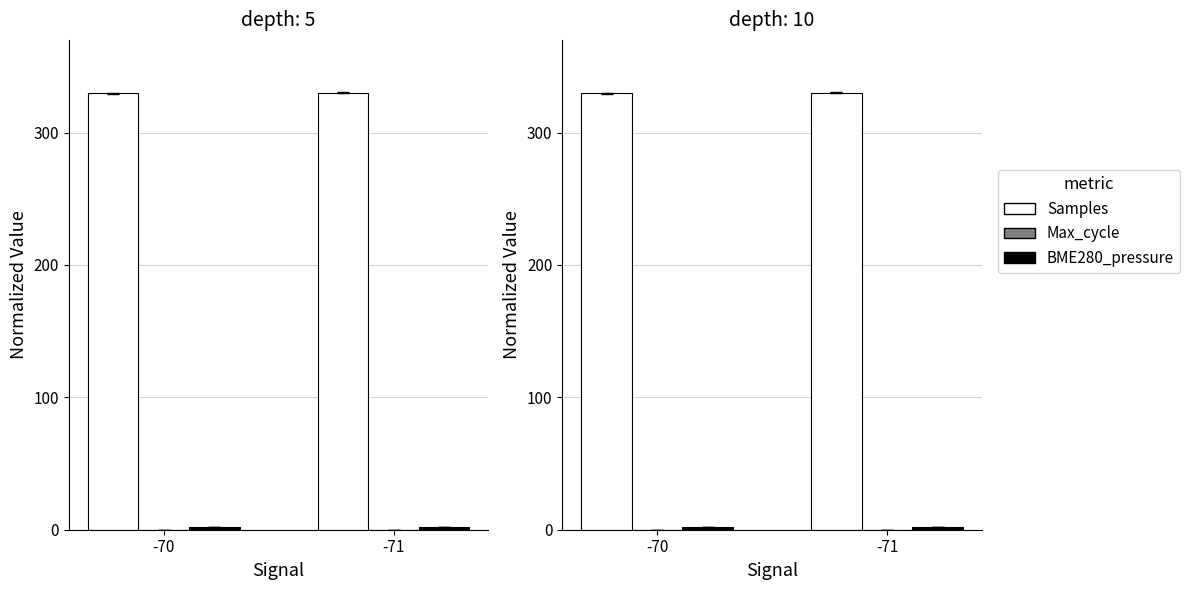

Reading left to right, extract all data points from this chart.

Samples: -70=329.7	-71=330.0
Max_cycle: -70=0.0	-71=0.0
BME280_pressure: -70=2.2	-71=2.2